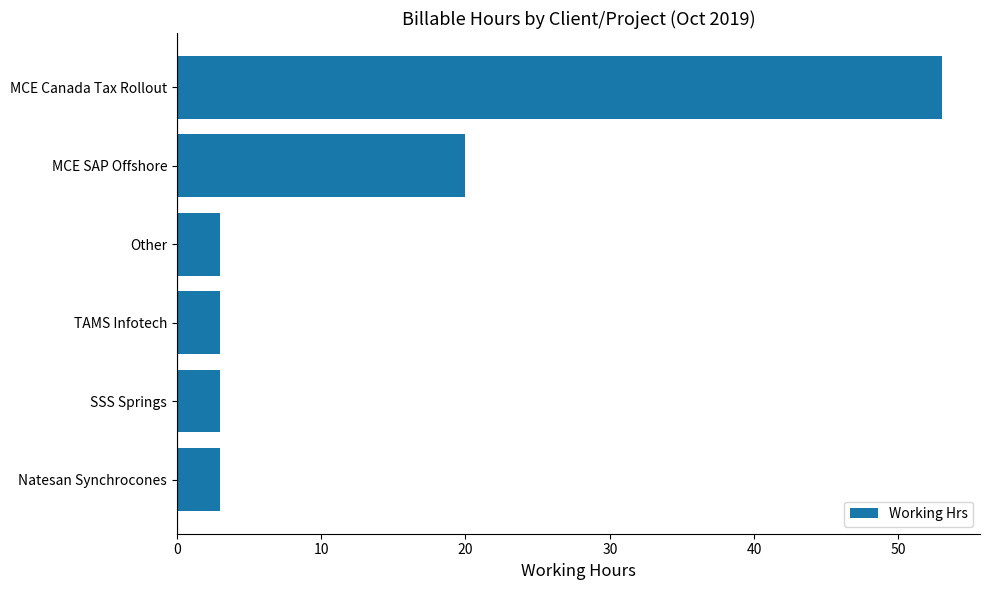

Reading bottom to top, transcribe all the data shown in this chart.

Natesan Synchrocones=3	SSS Springs=3	TAMS Infotech=3	Other=3	MCE SAP Offshore=20	MCE Canada Tax Rollout=53